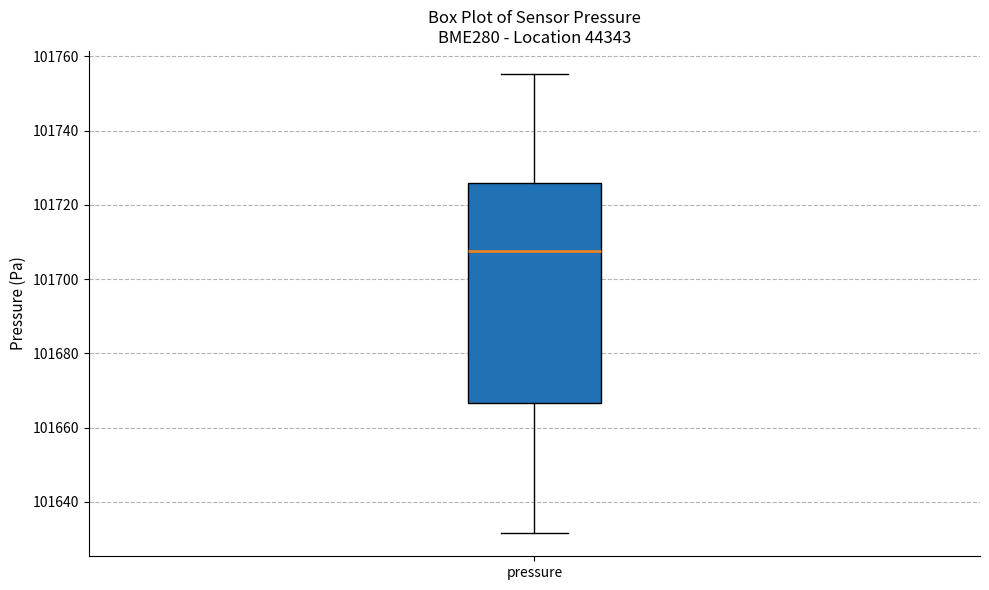

Where is the lower edge of the box for pressure on the y-axis? The values are not printed on the chart, so give them approximately, as read against the axis.

101666